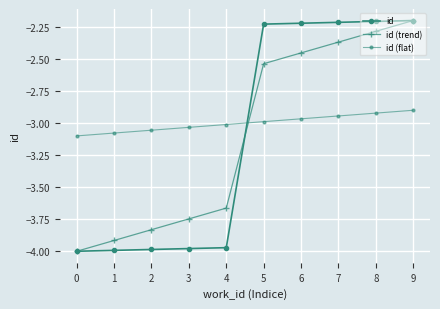

What is the difference between the maximum and minimum values in the id (trend) series?

1.8